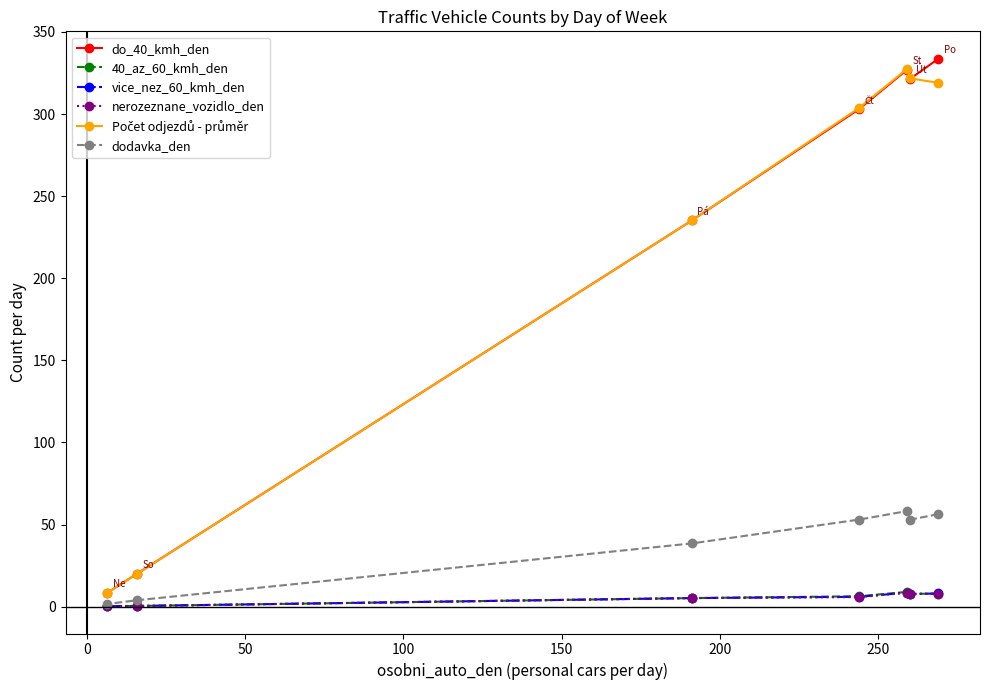

What is the value of the nerozeznane_vozidlo_den point at the 5th from the left?

8.5